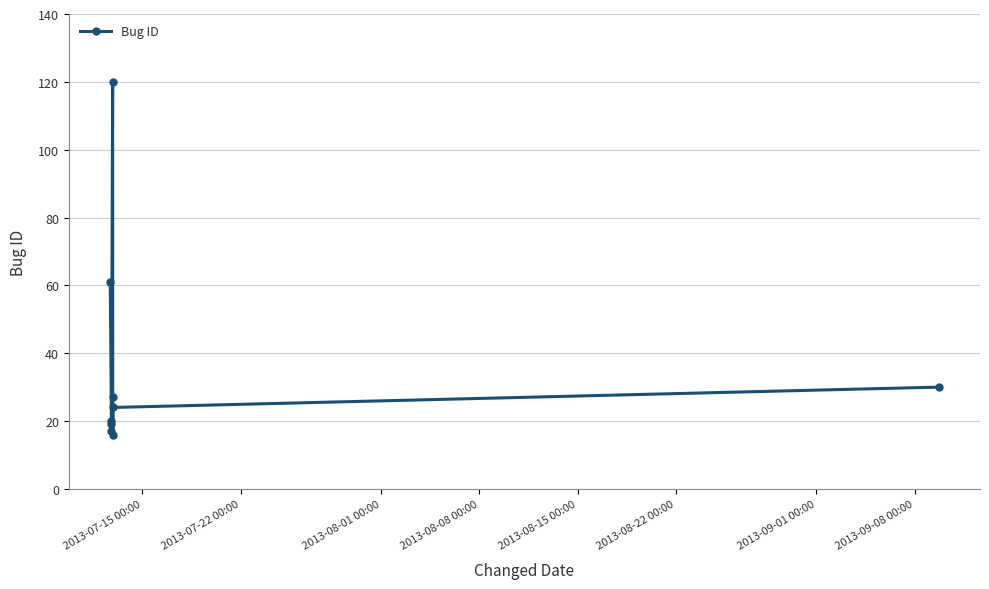

How many data points are less than 24?

4